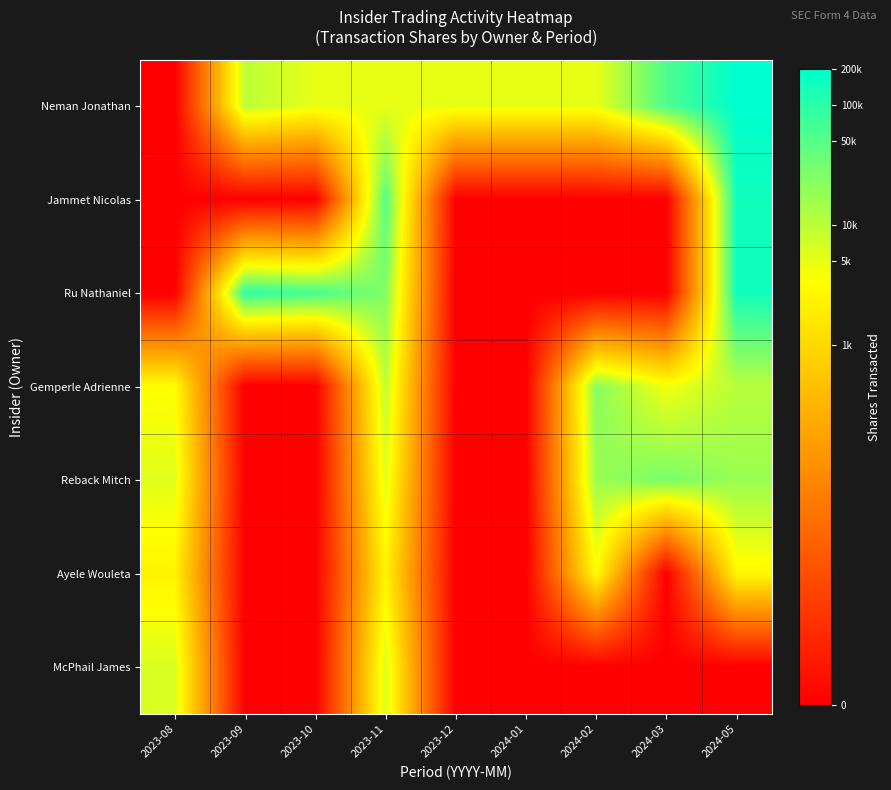

Reading left to right, transcribe all the data shown in this chart.

Neman Jonathan: 2023-08=0.0	2023-09=9.2	2023-10=8.5	2023-11=8.5	2023-12=8.5	2024-01=8.5	2024-02=8.5	2024-03=11.0	2024-05=12.2
Jammet Nicolas: 2023-08=0.0	2023-09=0.0	2023-10=0.0	2023-11=10.8	2023-12=0.0	2024-01=0.0	2024-02=0.0	2024-03=0.0	2024-05=11.9
Ru Nathaniel: 2023-08=0.0	2023-09=11.5	2023-10=11.1	2023-11=10.1	2023-12=0.0	2024-01=0.0	2024-02=0.0	2024-03=0.0	2024-05=11.9
Gemperle Adrienne: 2023-08=8.1	2023-09=0.0	2023-10=0.0	2023-11=9.2	2023-12=0.0	2024-01=0.0	2024-02=10.0	2024-03=8.3	2024-05=9.3
Reback Mitch: 2023-08=8.6	2023-09=0.0	2023-10=0.0	2023-11=8.6	2023-12=0.0	2024-01=0.0	2024-02=9.7	2024-03=10.3	2024-05=9.8
Ayele Wouleta: 2023-08=7.8	2023-09=0.0	2023-10=0.0	2023-11=7.8	2023-12=0.0	2024-01=0.0	2024-02=8.1	2024-03=0.0	2024-05=7.9
McPhail James: 2023-08=8.8	2023-09=0.0	2023-10=0.0	2023-11=8.8	2023-12=0.0	2024-01=0.0	2024-02=0.0	2024-03=0.0	2024-05=0.0